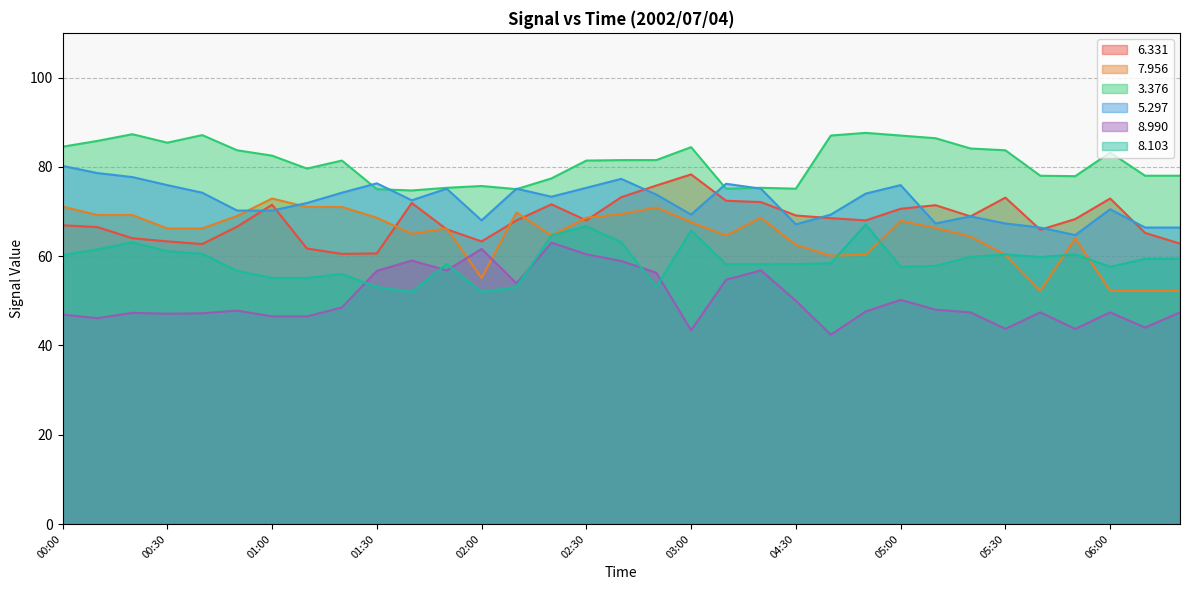

The 7.956 series shows 122.1 at 01:20. True or false?

False